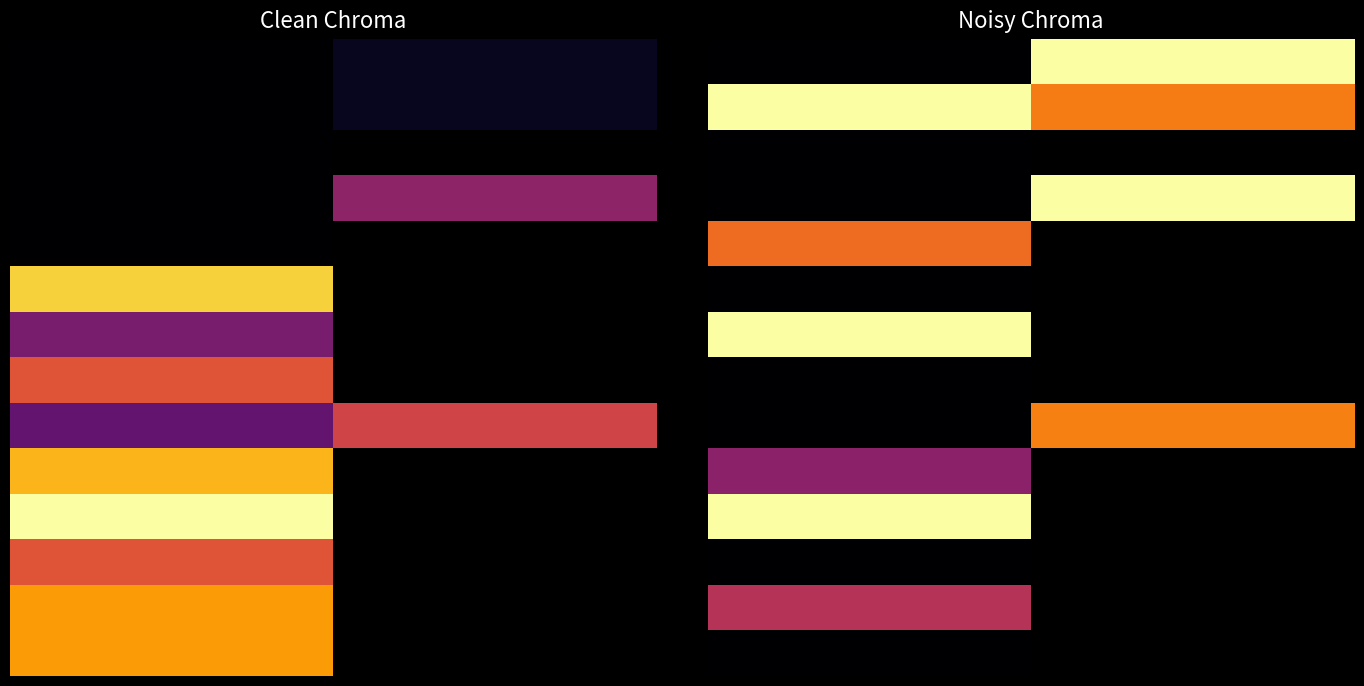

At how many categories does at least one series exceed 1985?

16